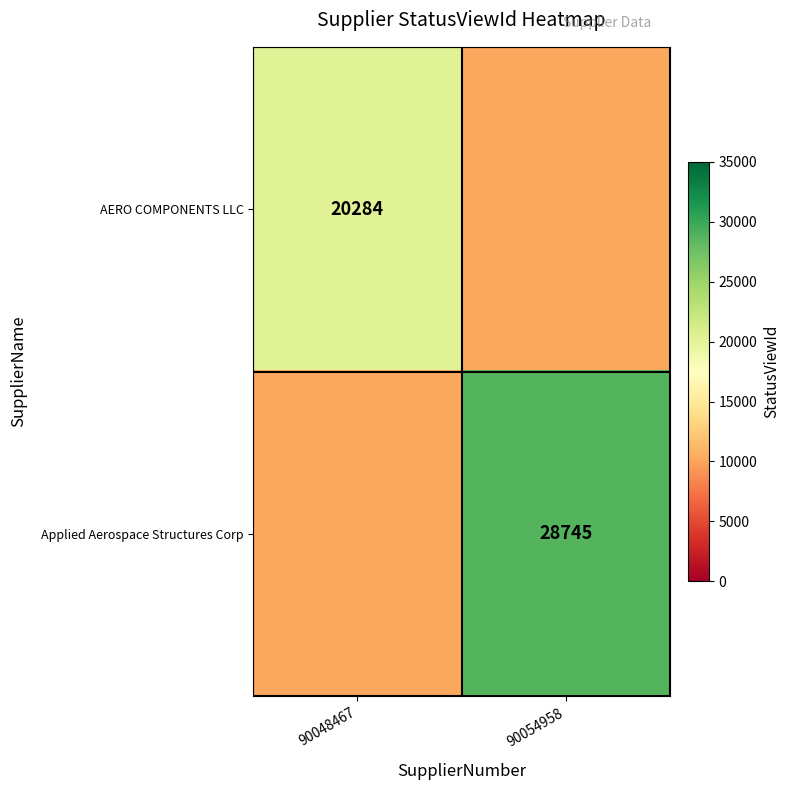

Is the value of Applied Aerospace Structures Corp at 90054958 greater than the value of AERO COMPONENTS LLC at 90048467?

Yes